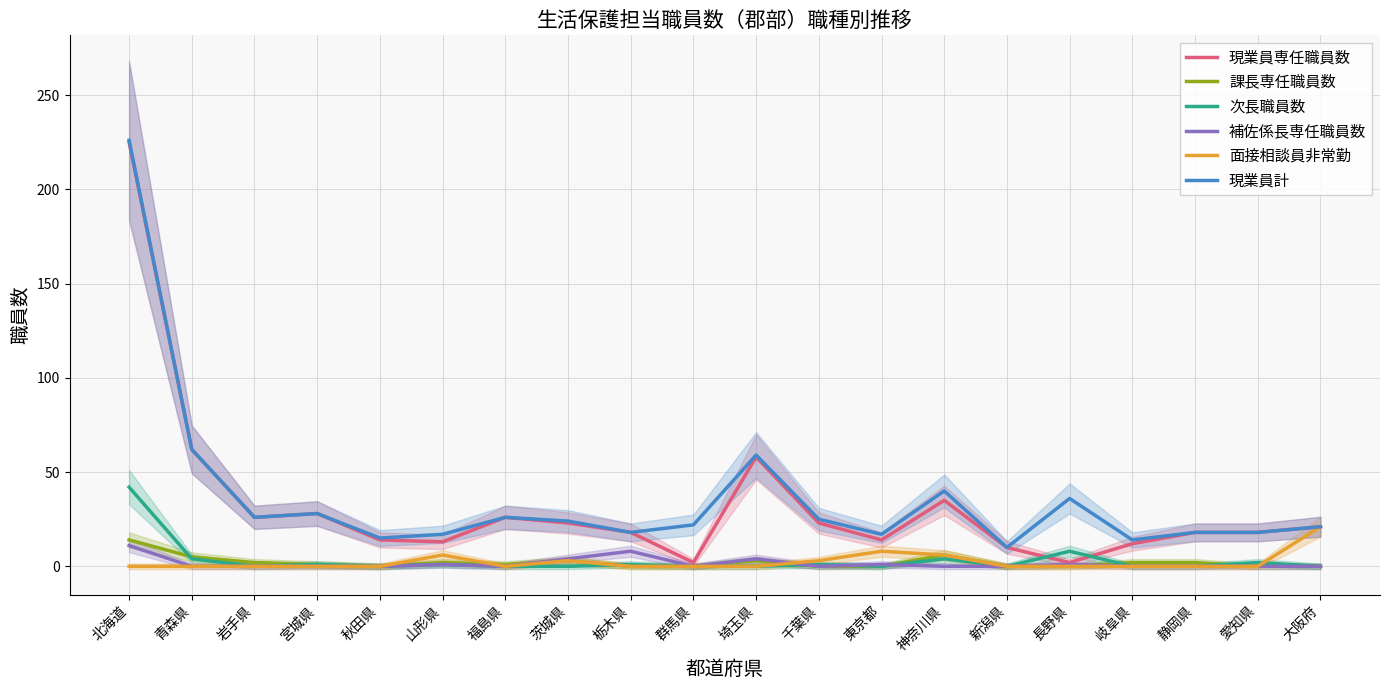

Which series has the largest total across all categories?

現業員計